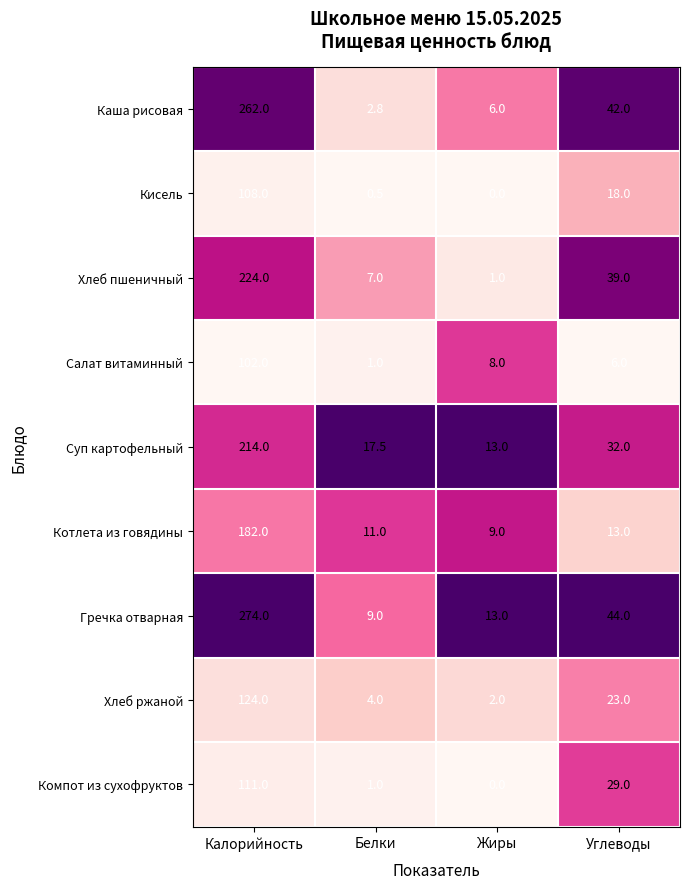

Which series has the largest total across all categories?

Гречка отварная